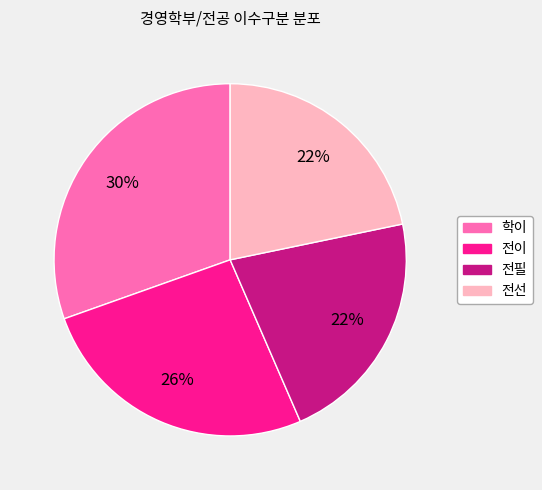

Count the number of slices in the pie.

4